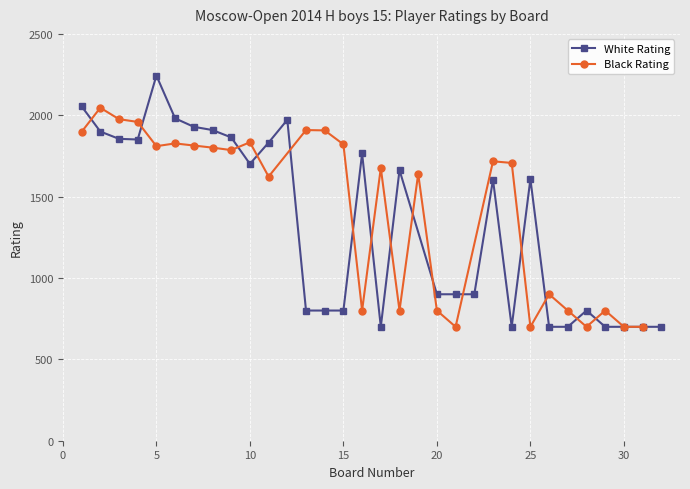

What is the approximate value of Black Rating at 14?

1907